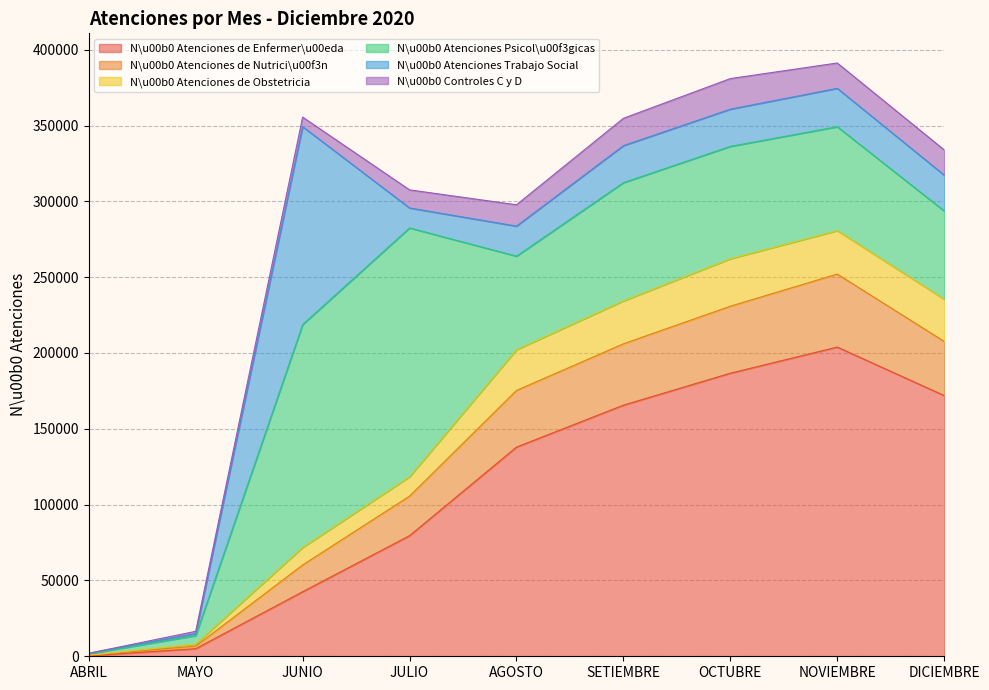

True or false: N\u00b0 Atenciones de Enfermer\u00eda and N\u00b0 Atenciones de Obstetricia cross at least once.

False